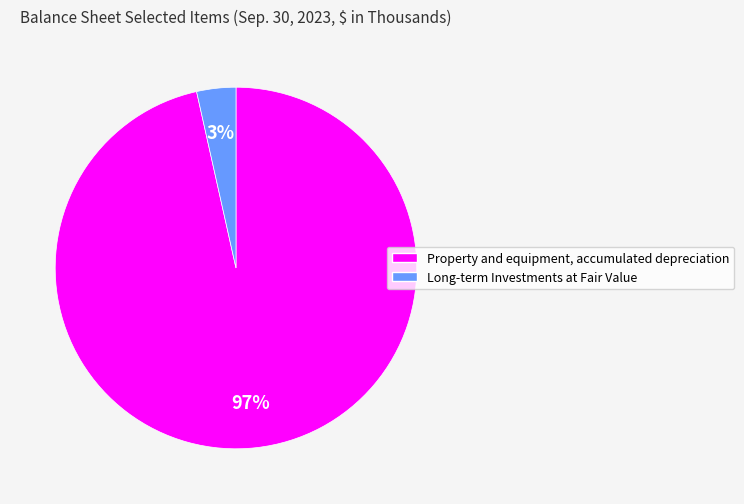

Rank the categories by value from highest to lowest.

Property and equipment, accumulated depreciation, Long-term Investments at Fair Value